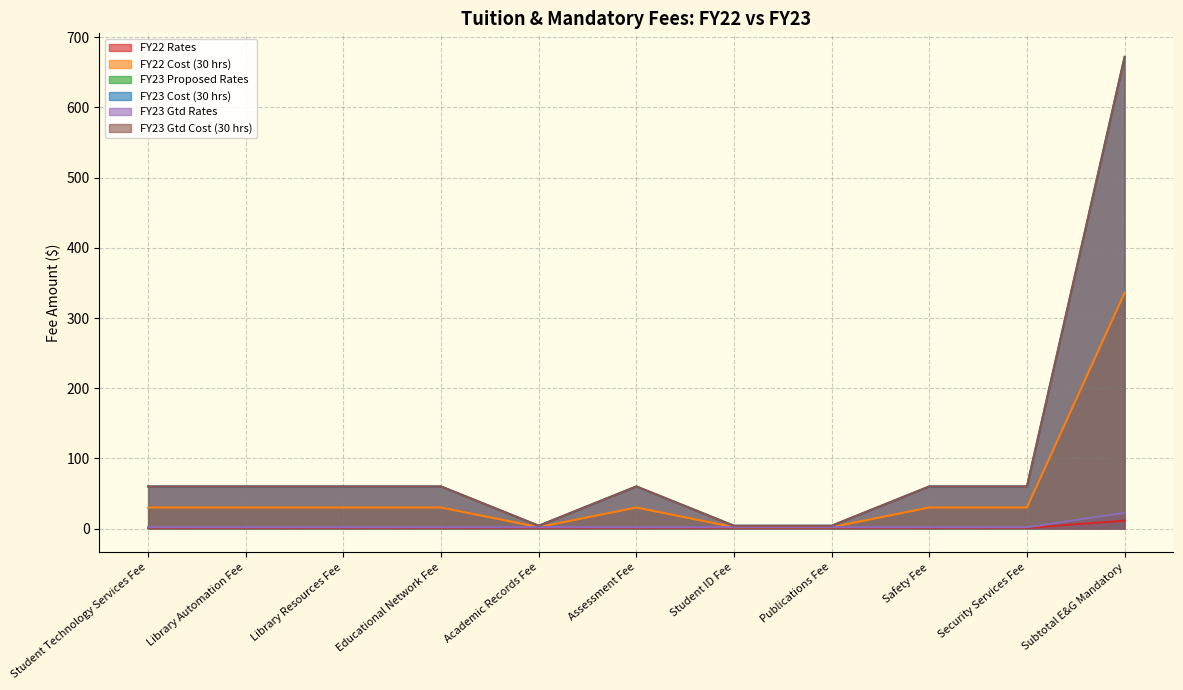

Is it true that FY23 Gtd Rates equals 3.2 at Assessment Fee?

False